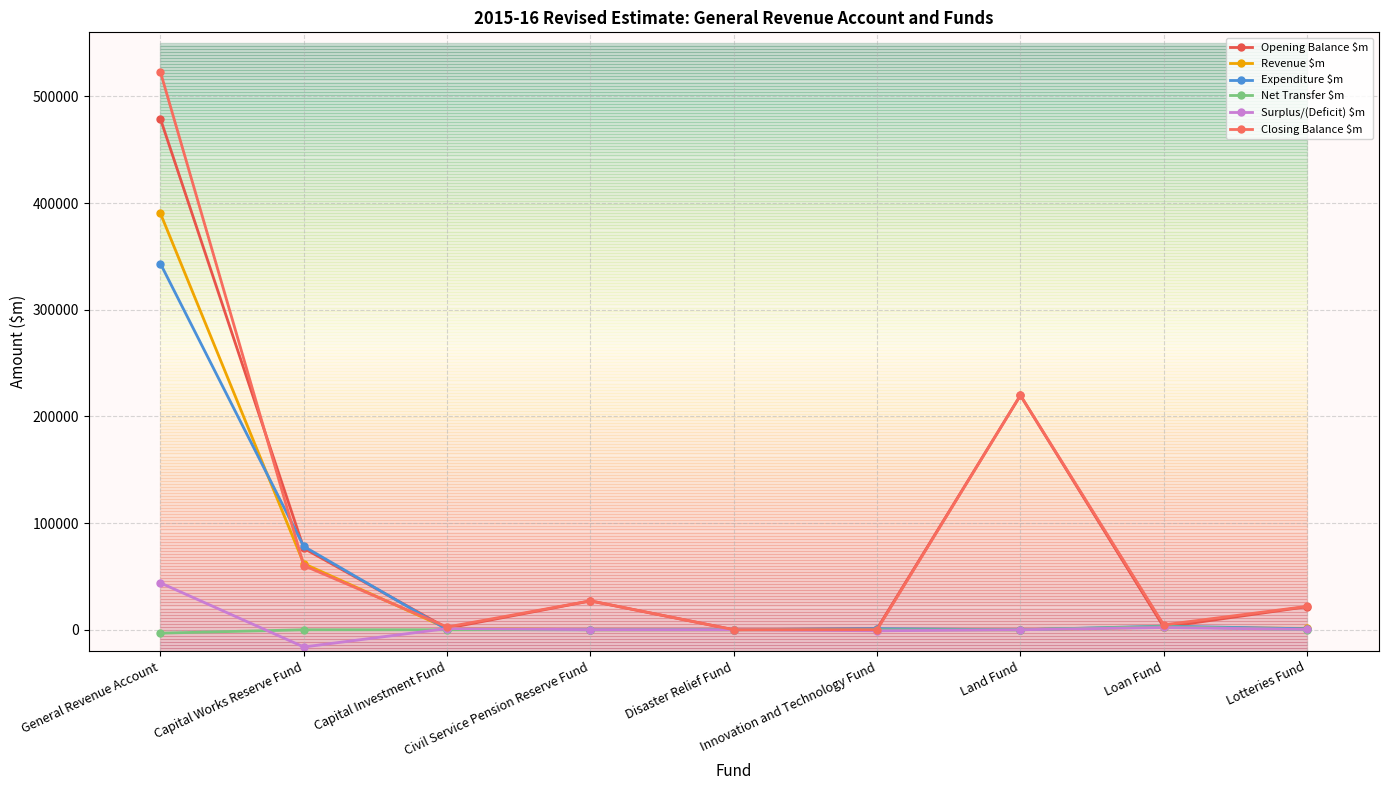

How many categories are shown in the chart?

9